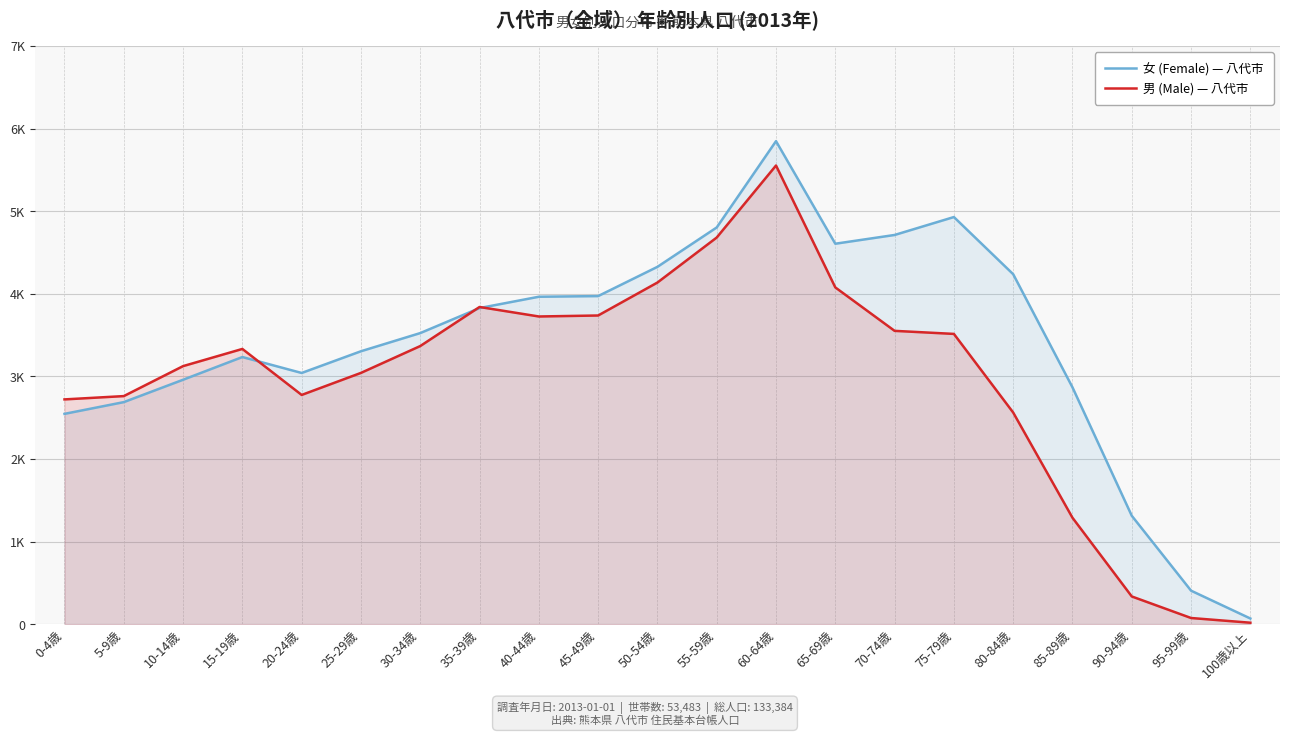

How many times do 女 (Female) — 八代市 and 男 (Male) — 八代市 cross each other?

3